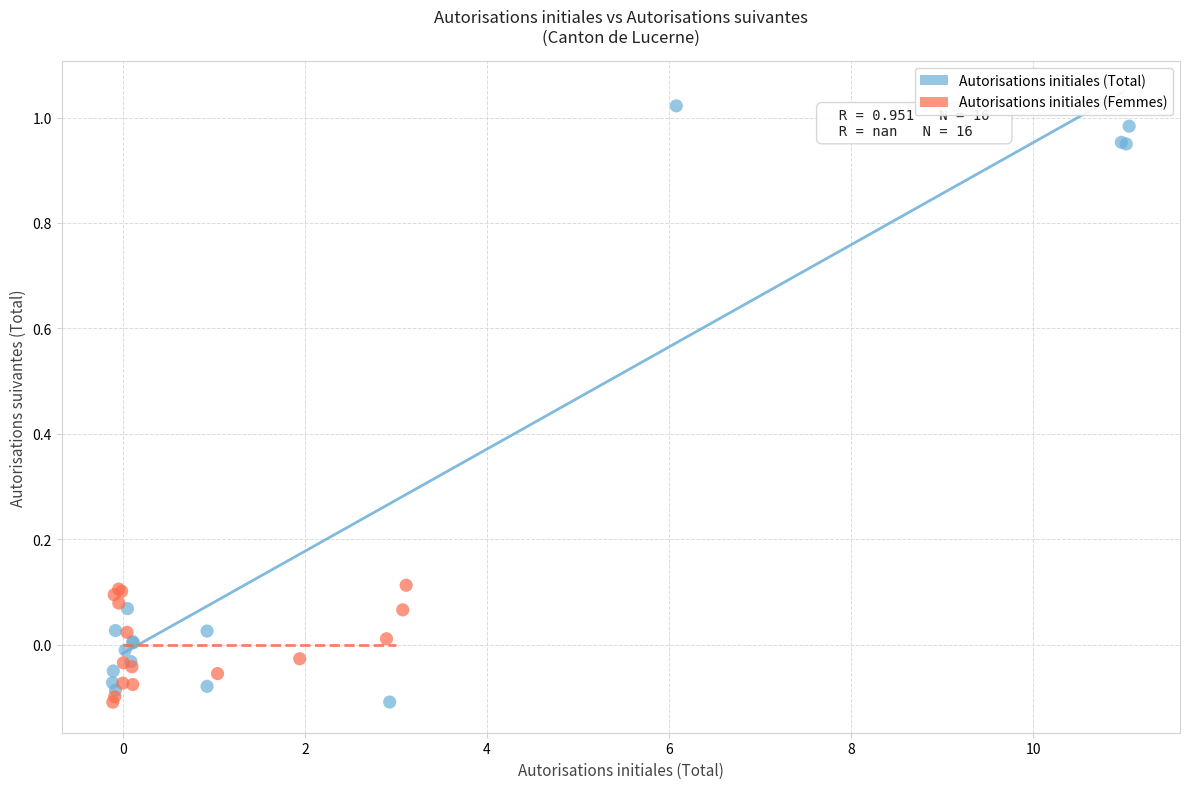

Which series reaches the maximum Y coordinate?

Autorisations initiales (Total)